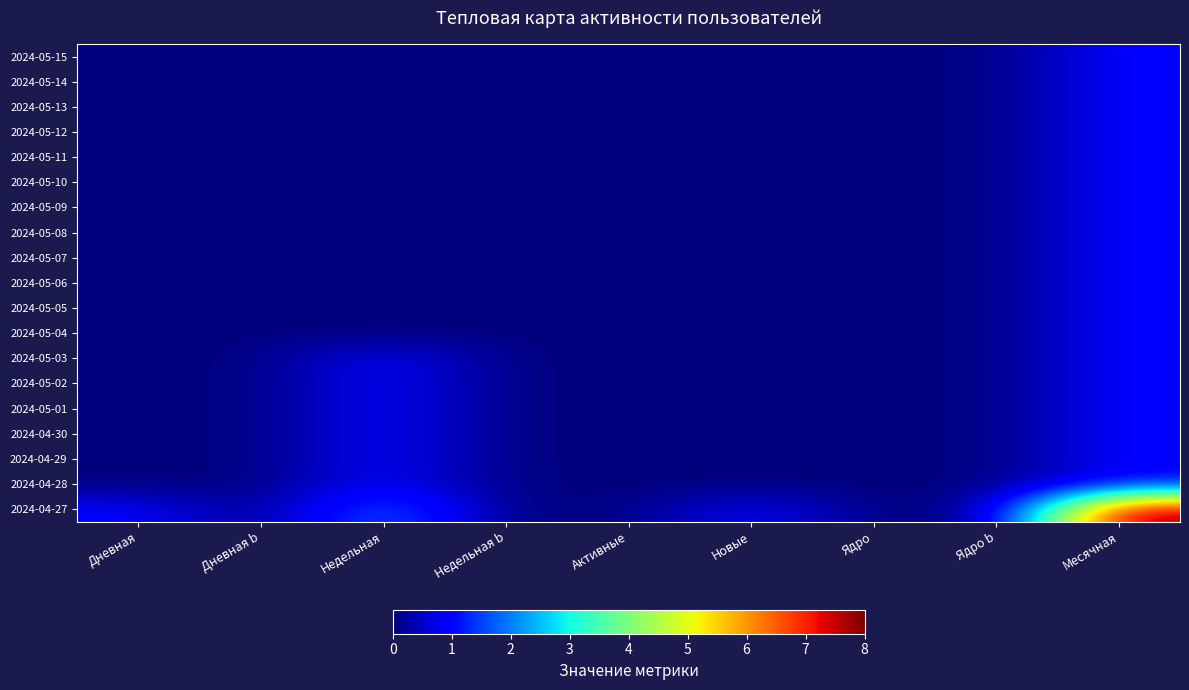

Which series has the largest total across all categories?

2024-04-27